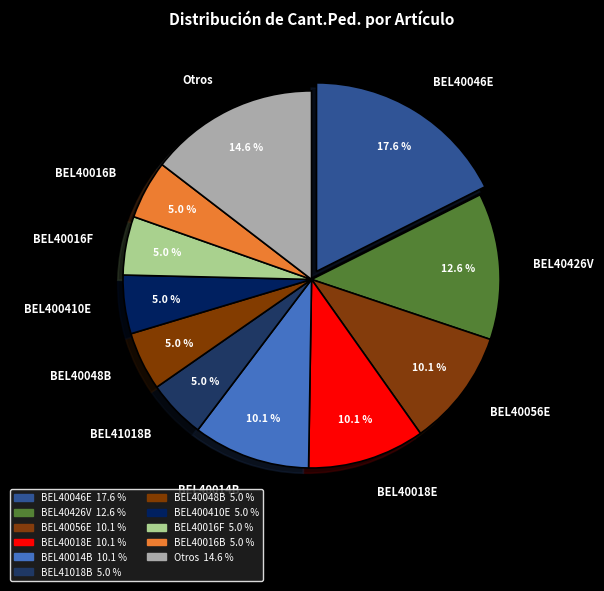

What is the ratio of the value at BEL40016B to the value at Otros?

0.3